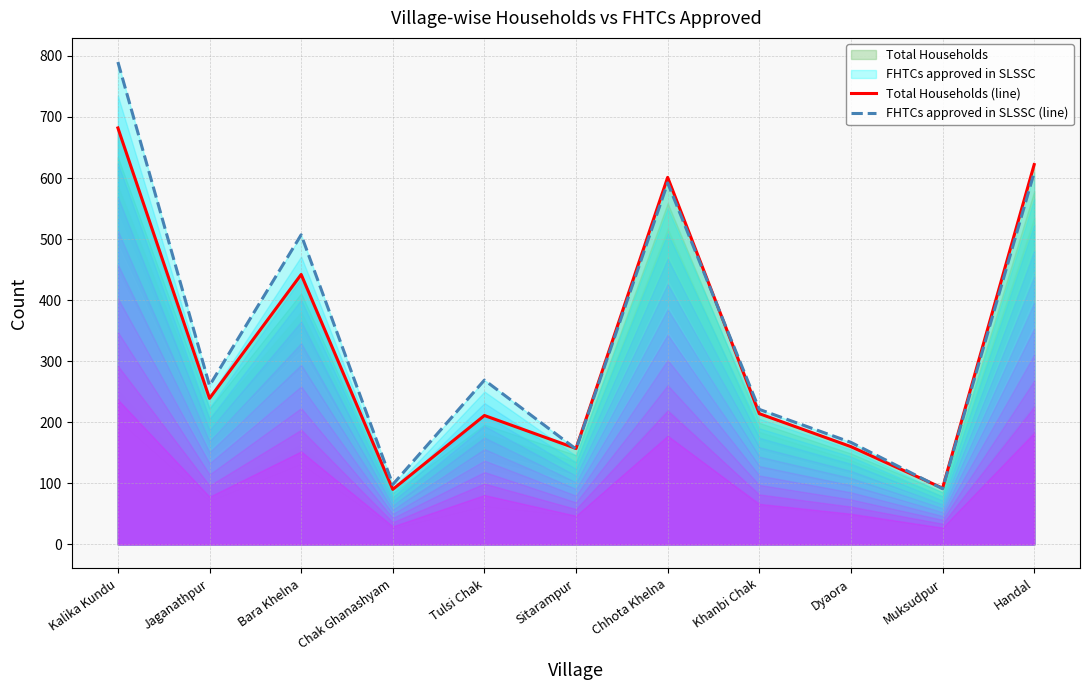

What position from the left is Dyaora?

9